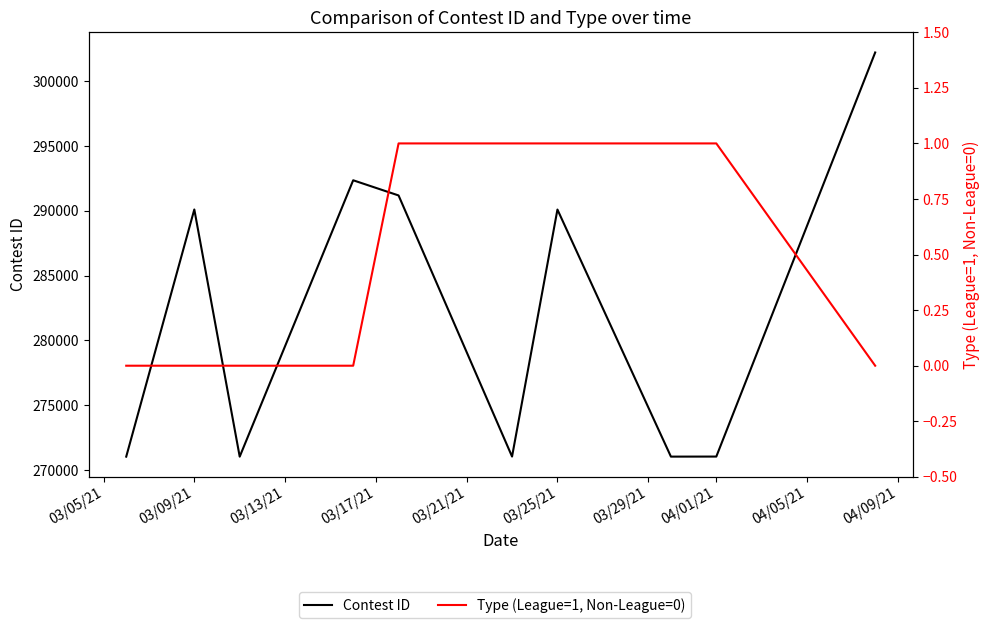

What is the difference between the Type (League=1, Non-League=0) values at 03/17/21 and 03/21/21?

1